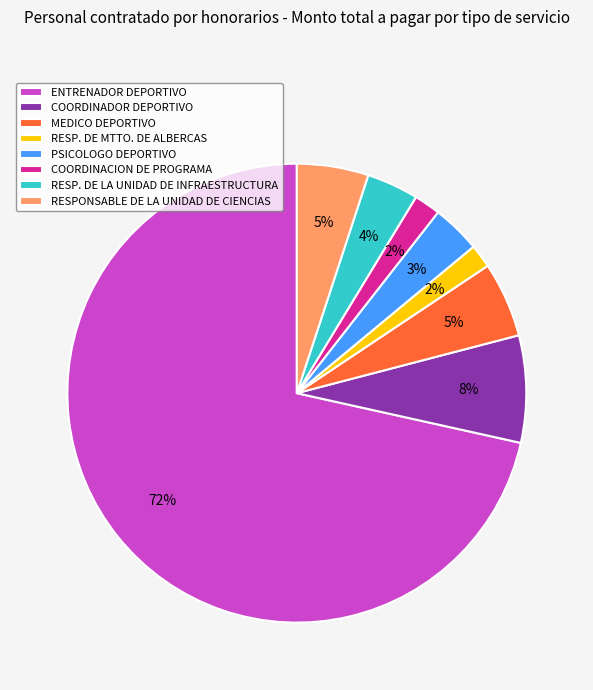

To the nearest percent, what is the combined percentage of RESPONSABLE DE LA UNIDAD DE CIENCIAS and RESP. DE MTTO. DE ALBERCAS?

7%